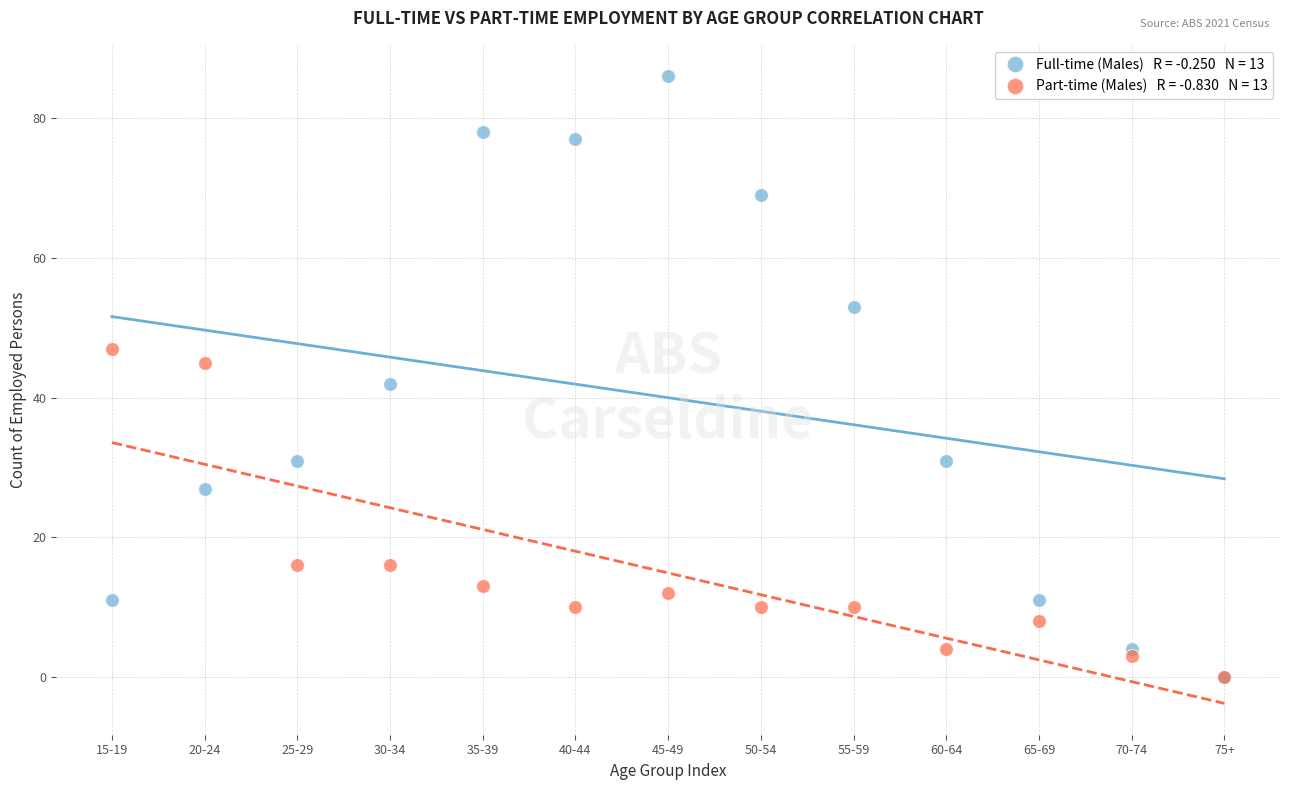

Across all series, what Y value is closest to 43?

42